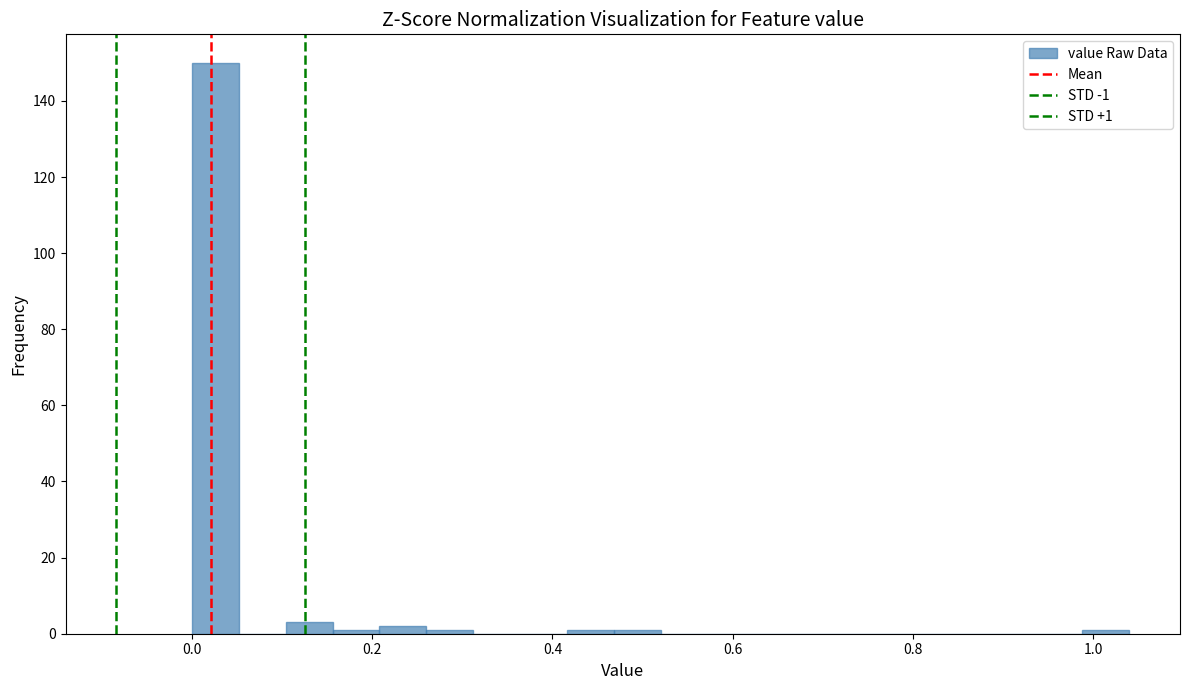

Around what value on the x-axis is the tallest bar? Give the approximate position of its centre, as read against the axis.

0.02